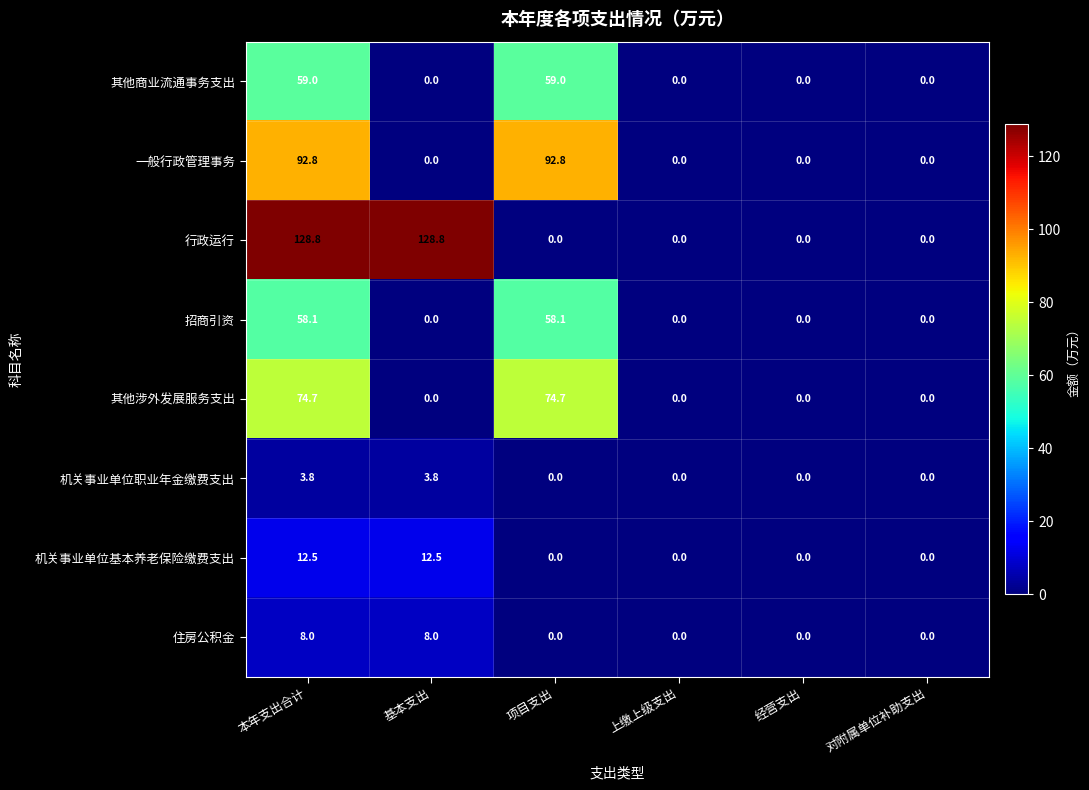

Count the number of data series in this chart.

8